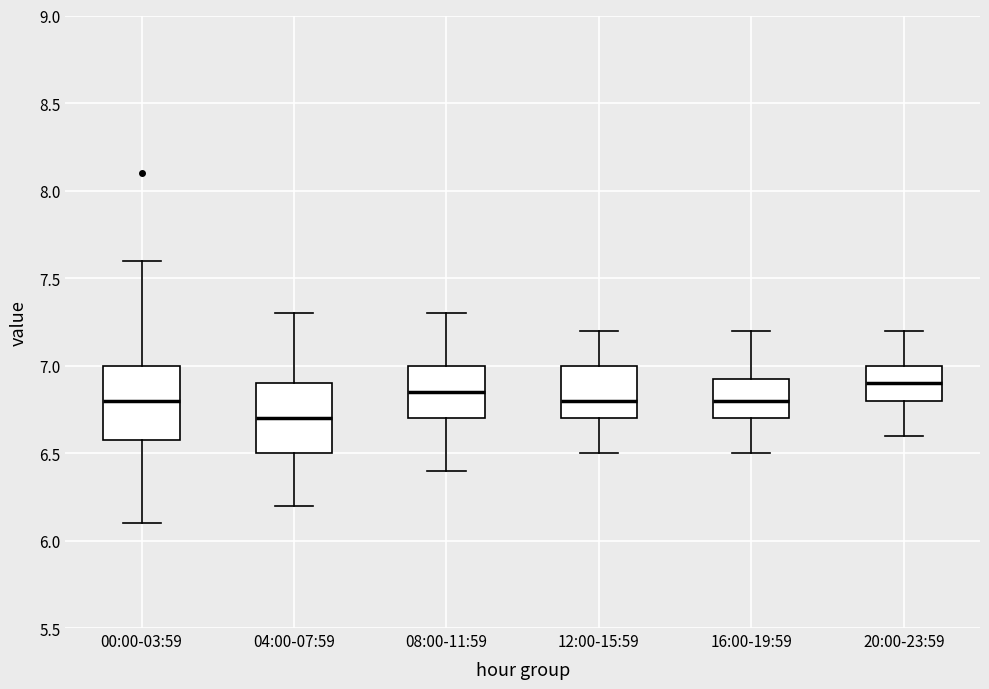

Reading left to right, transcribe this box plot: for each box, give where its median line is, the range the box spans, and where its two whiskers end, as read against the y-axis. The values are not printed on the chart, so give them approximately, as read against the axis.

00:00-03:59: median 6.80, box 6.60 to 7.00, whiskers 6.10 to 7.60
04:00-07:59: median 6.70, box 6.50 to 6.90, whiskers 6.20 to 7.30
08:00-11:59: median 6.85, box 6.70 to 7.00, whiskers 6.40 to 7.30
12:00-15:59: median 6.80, box 6.70 to 7.00, whiskers 6.50 to 7.20
16:00-19:59: median 6.80, box 6.70 to 6.95, whiskers 6.50 to 7.20
20:00-23:59: median 6.90, box 6.80 to 7.00, whiskers 6.60 to 7.20